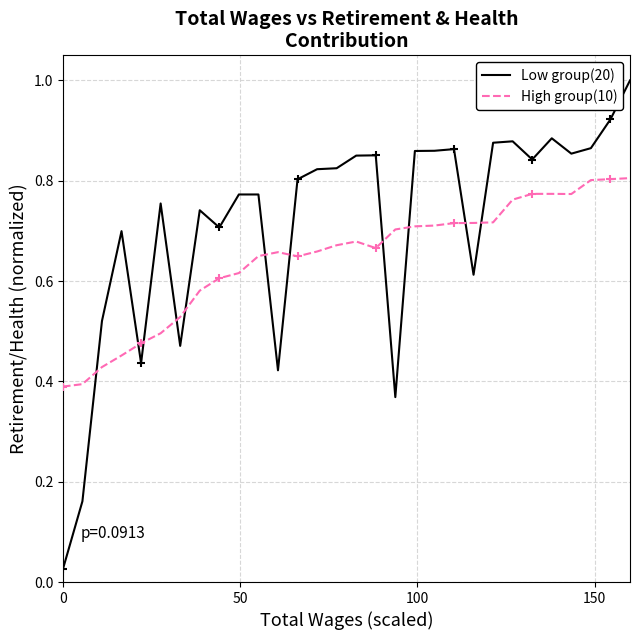

Which series has the largest total across all categories?

Low group(20)